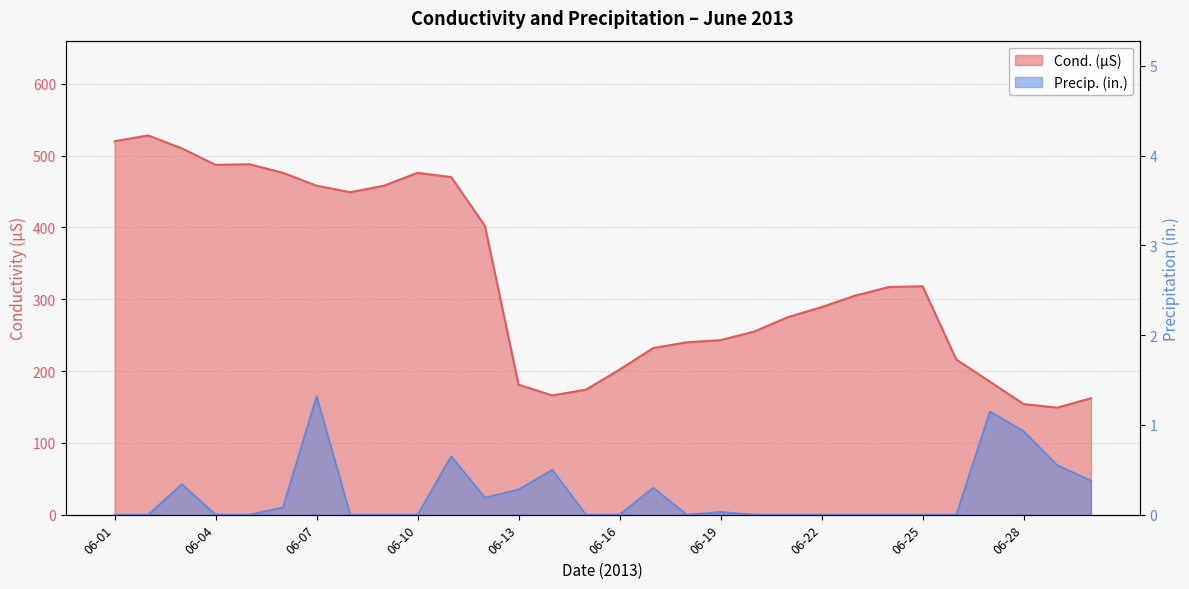

How many interior local valleys does the Precip. (in.) series have?

2